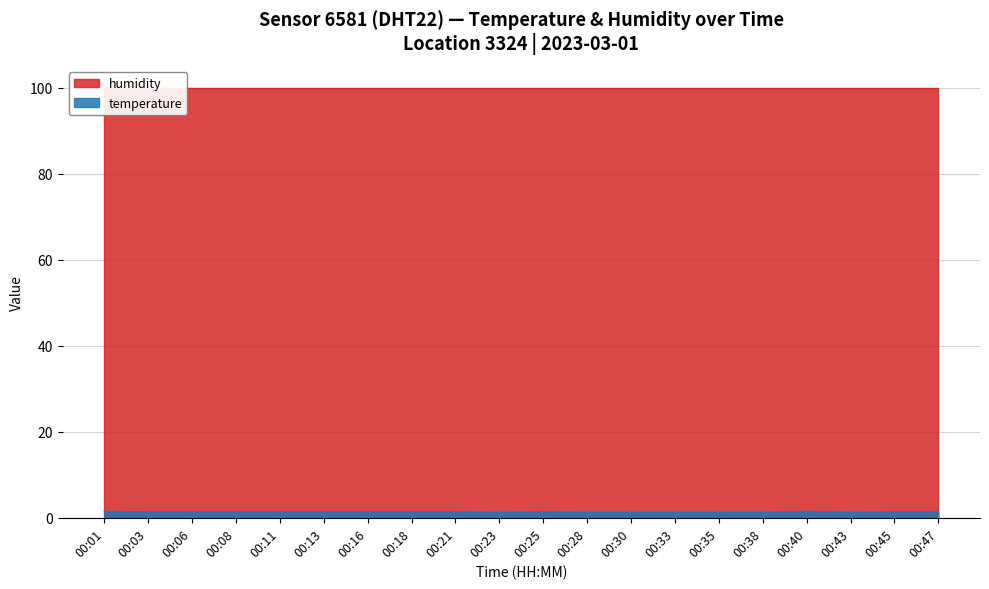

List the labels in order of value, largest first.

00:01, 00:40, 00:03, 00:06, 00:08, 00:11, 00:13, 00:16, 00:18, 00:21, 00:25, 00:45, 00:47, 00:23, 00:28, 00:30, 00:33, 00:35, 00:38, 00:43